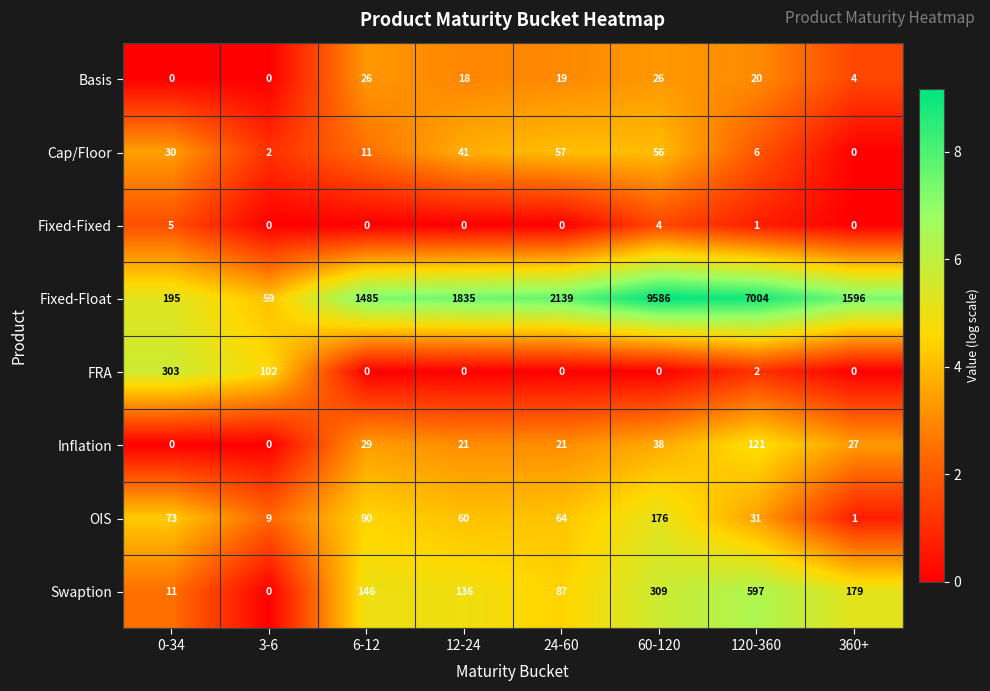

At how many categories does at least one series exceed 3?

8